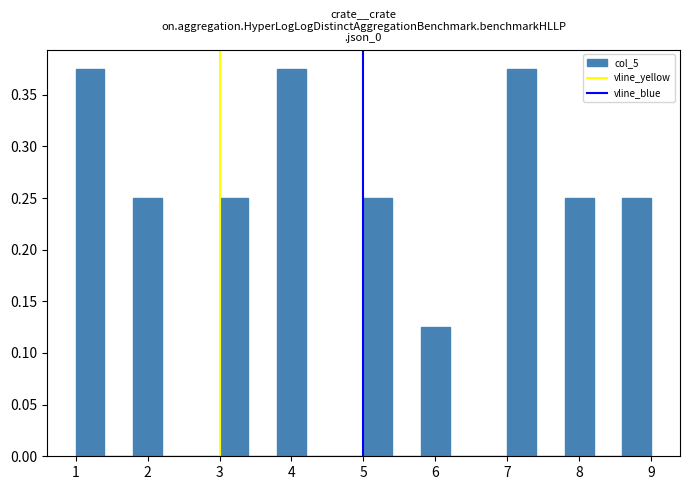

Reading left to right, list every bar in this chart as the range it spans on the x-axis followed by its height. The values are not printed on the chart, so give them approximately, as read against the axis.

1.0 to 1.4: 0.375
1.4 to 1.8: 0
1.8 to 2.2: 0.250
2.2 to 2.6: 0
2.6 to 3.0: 0
3.0 to 3.4: 0.250
3.4 to 3.8: 0
3.8 to 4.2: 0.375
4.2 to 4.6: 0
4.6 to 5.0: 0
5.0 to 5.4: 0.250
5.4 to 5.8: 0
5.8 to 6.2: 0.125
6.2 to 6.6: 0
6.6 to 7.0: 0
7.0 to 7.4: 0.375
7.4 to 7.8: 0
7.8 to 8.2: 0.250
8.2 to 8.6: 0
8.6 to 9.0: 0.250